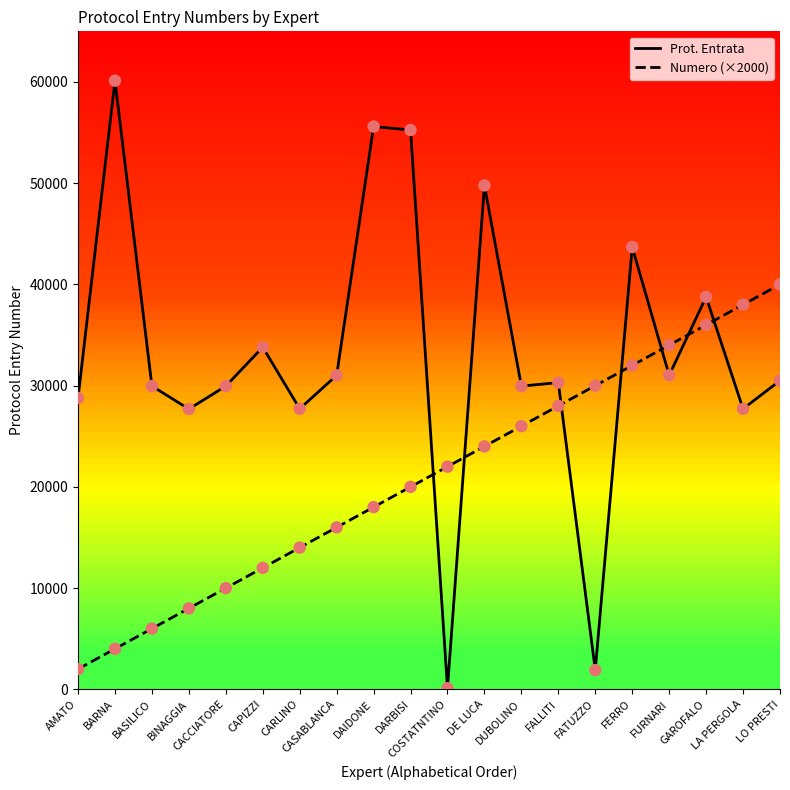

At how many categories does at least one series exceed 25012?

19